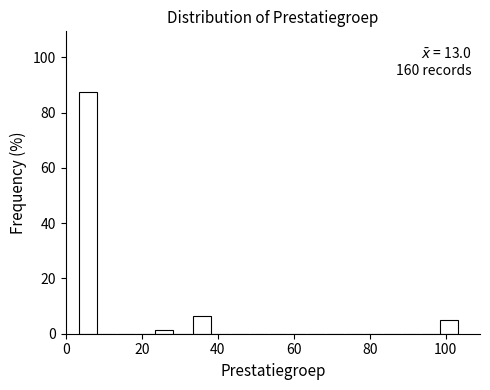

Read against the x-axis, roughly where is the centre of the tallest bar?

6